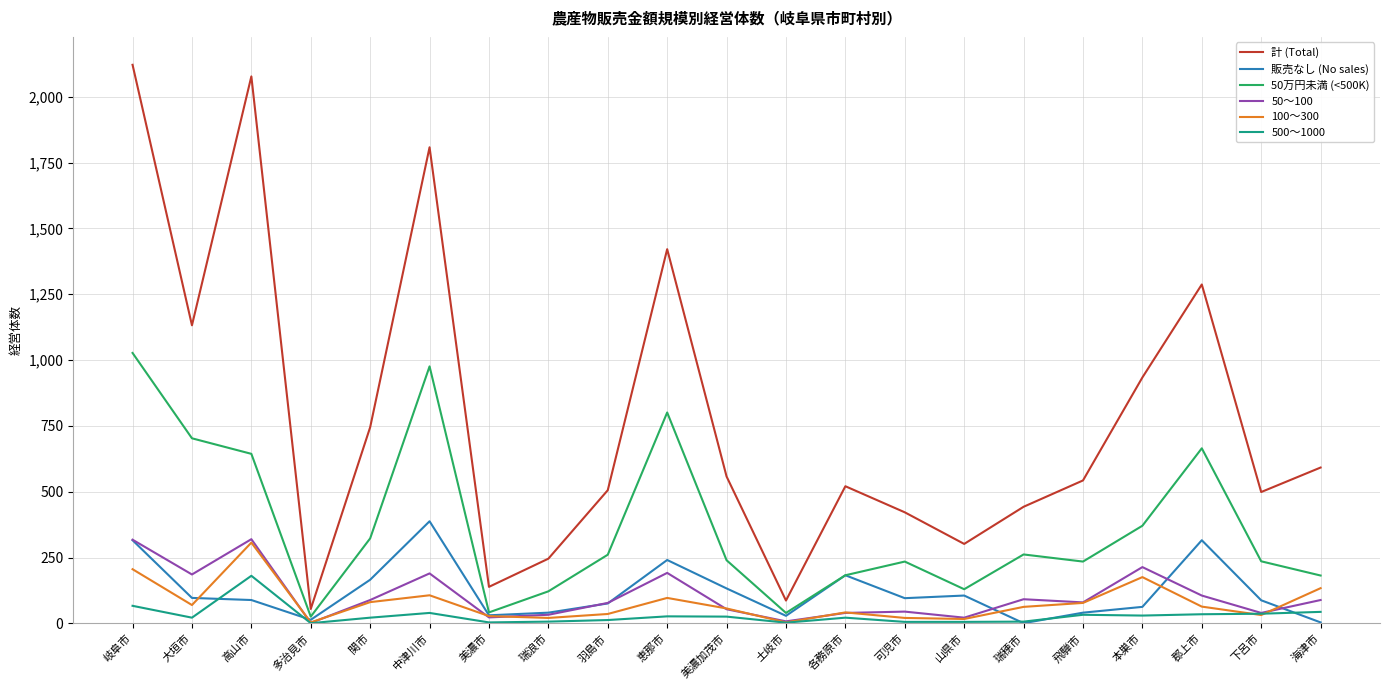

Does the chart have visible grid lines?

Yes